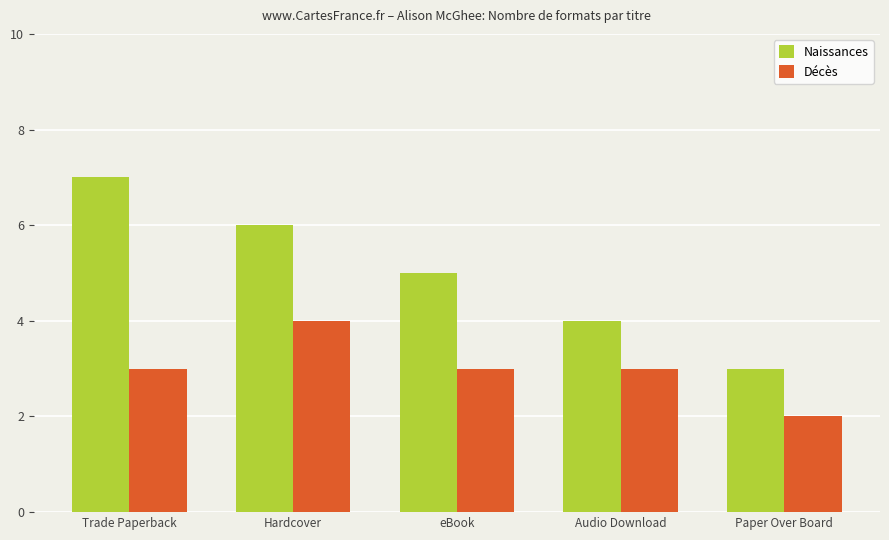

What is the value of the Décès bar at the 2nd from the left?

4